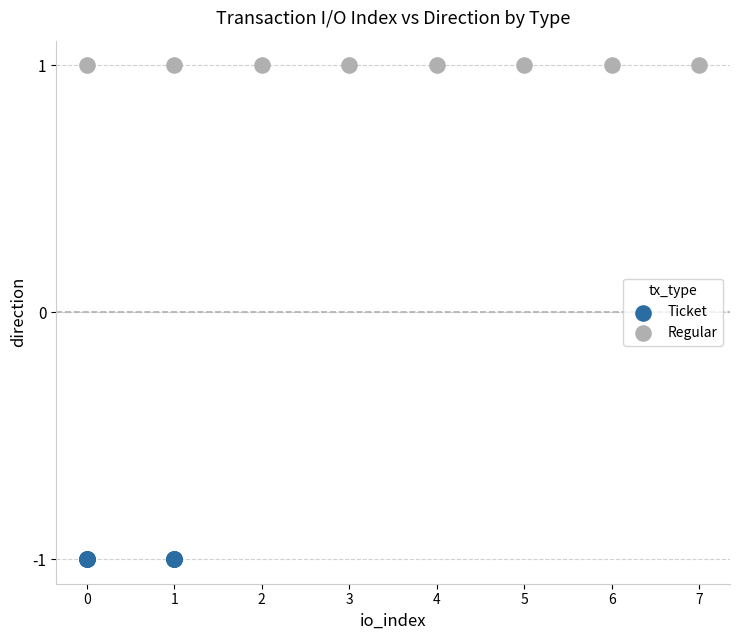

Which series reaches the minimum Y coordinate?

Ticket